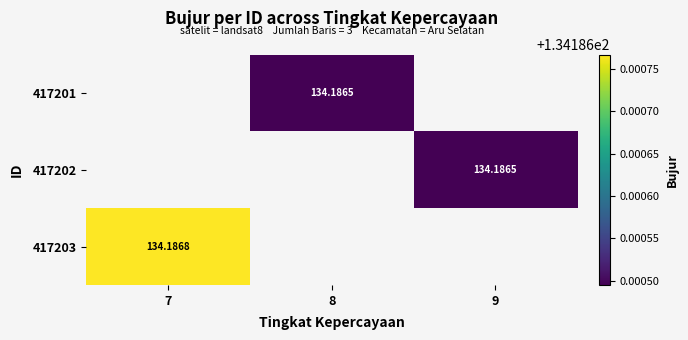

Between 8 and 9, which is larger?

9